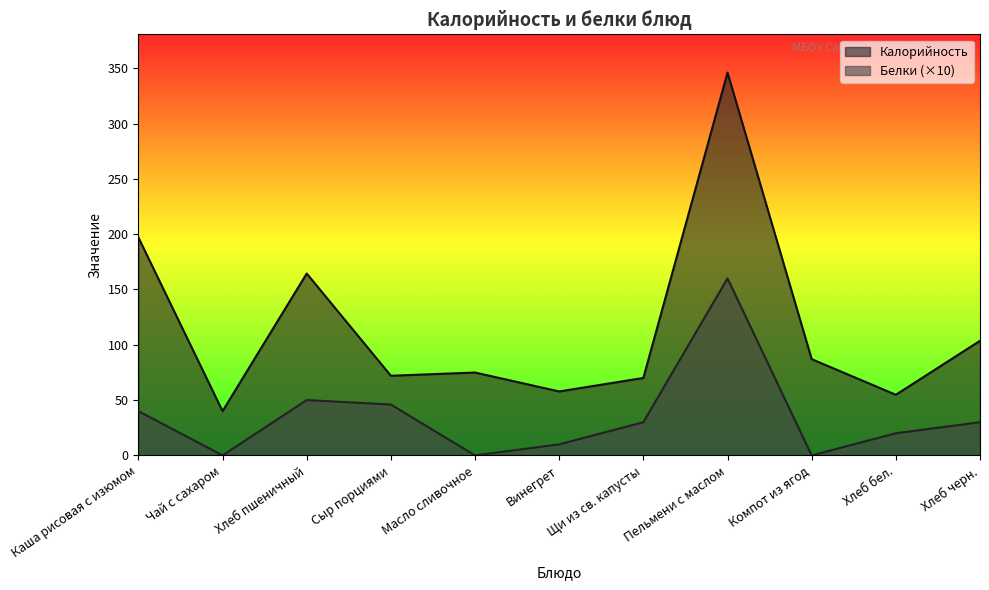

True or false: Белки and Калорийность cross at least once.

False